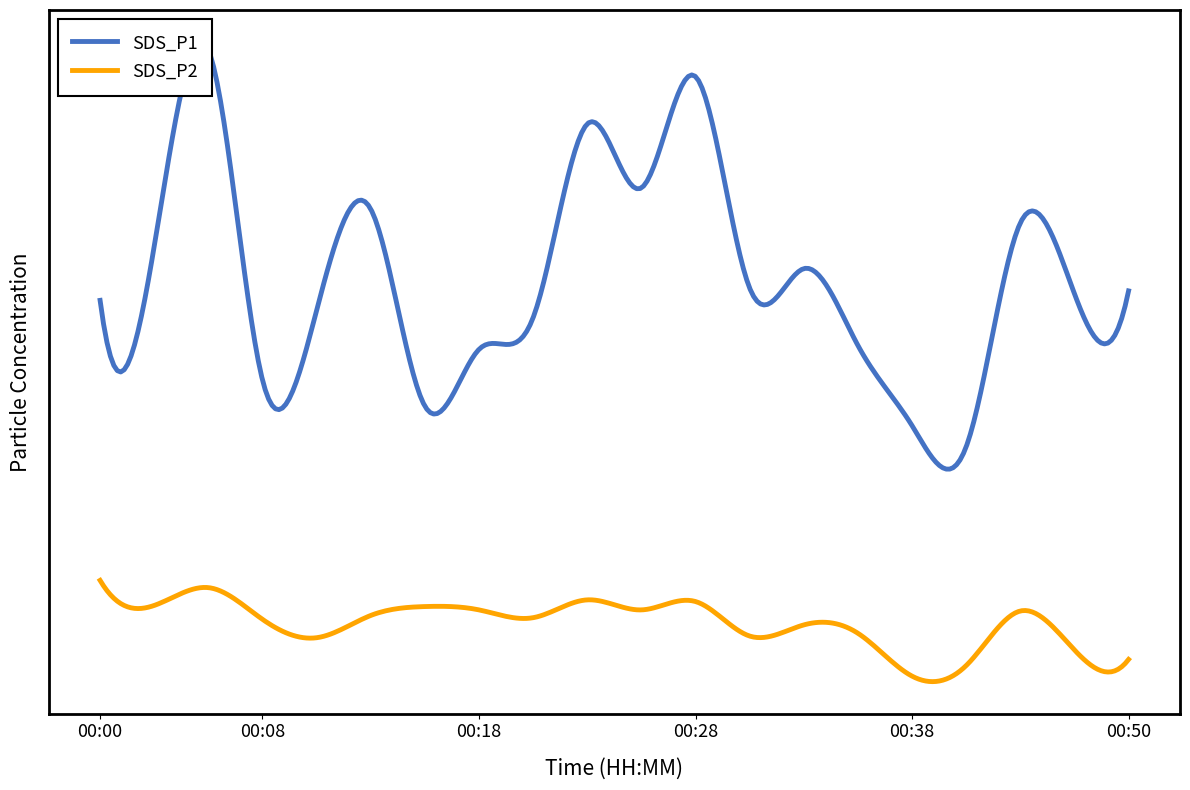

At which category is the sum across all series the highest?

00:05